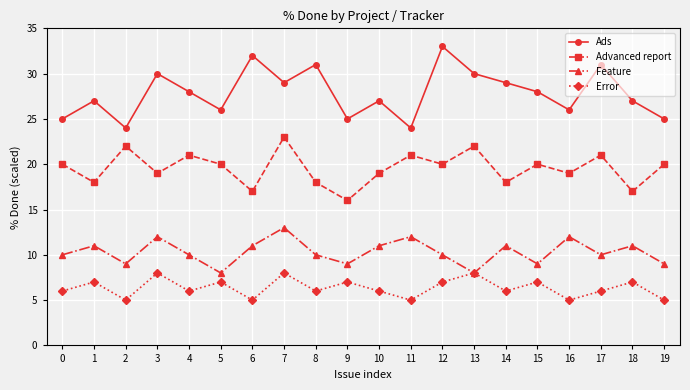

At which category is the sum across all series the highest?

7